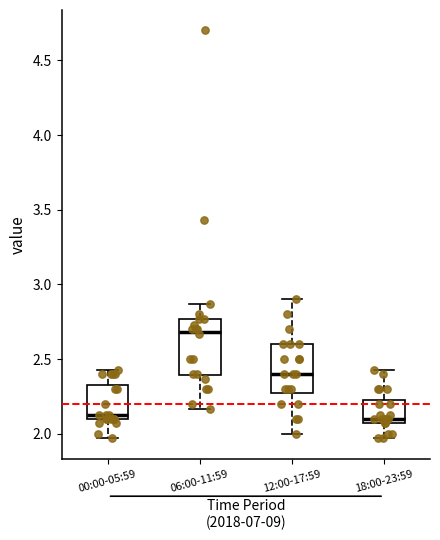

Reading left to right, read every box against the y-axis: the position of its median line, the range the box covers, and the ends of its whiskers. The values are not printed on the chart, so give them approximately, as read against the axis.

00:00-05:59: median 2.15, box 2.10 to 2.35, whiskers 1.95 to 2.45
06:00-11:59: median 2.70, box 2.40 to 2.75, whiskers 2.15 to 2.85
12:00-17:59: median 2.40, box 2.30 to 2.60, whiskers 2.00 to 2.90
18:00-23:59: median 2.10, box 2.05 to 2.25, whiskers 1.95 to 2.45